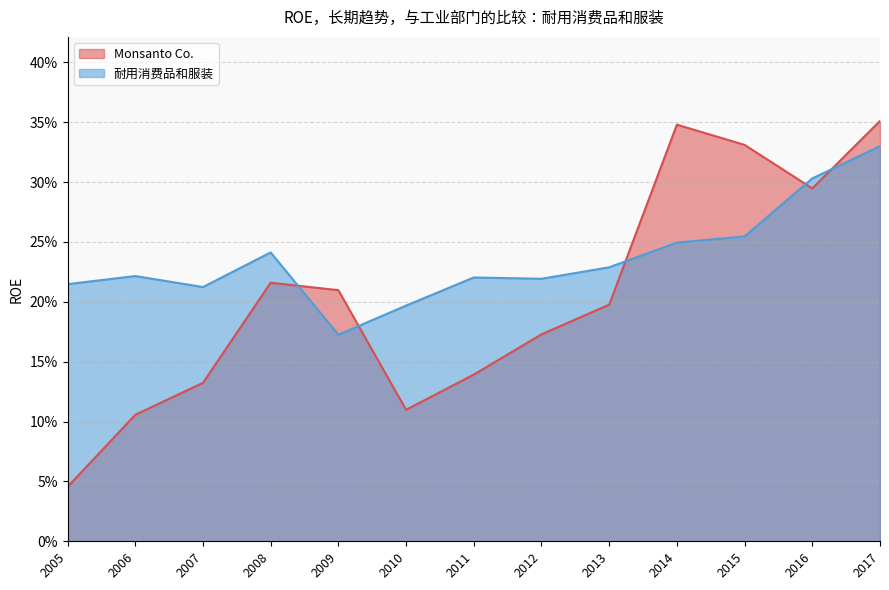

What is the difference between the second highest and second lowest values in the 耐用消费品和服装 series?

0.1